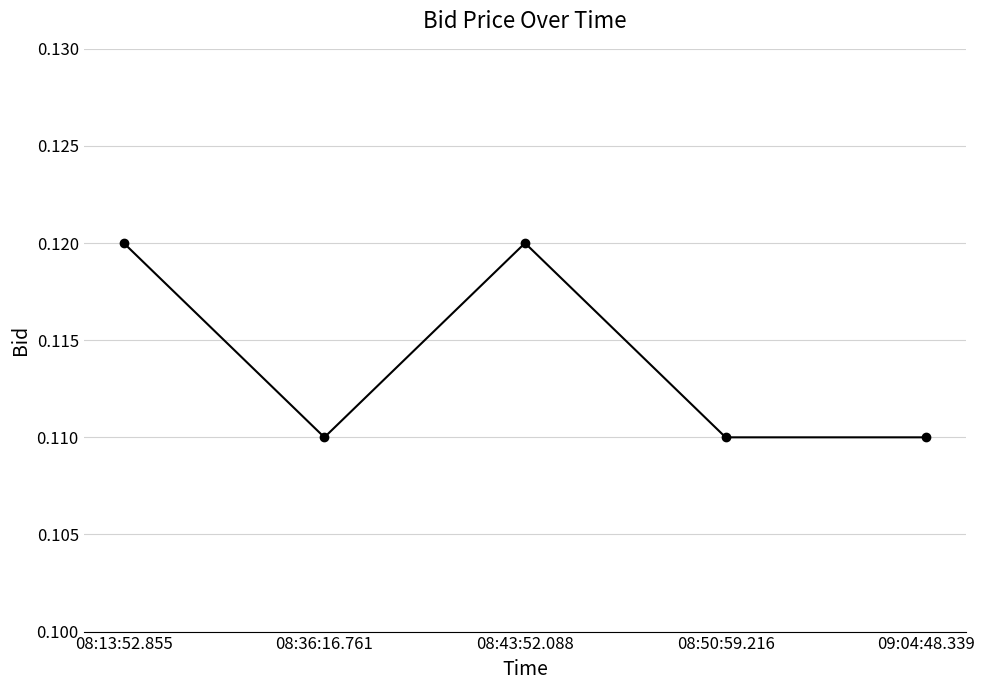

How many data points does each series have?

5